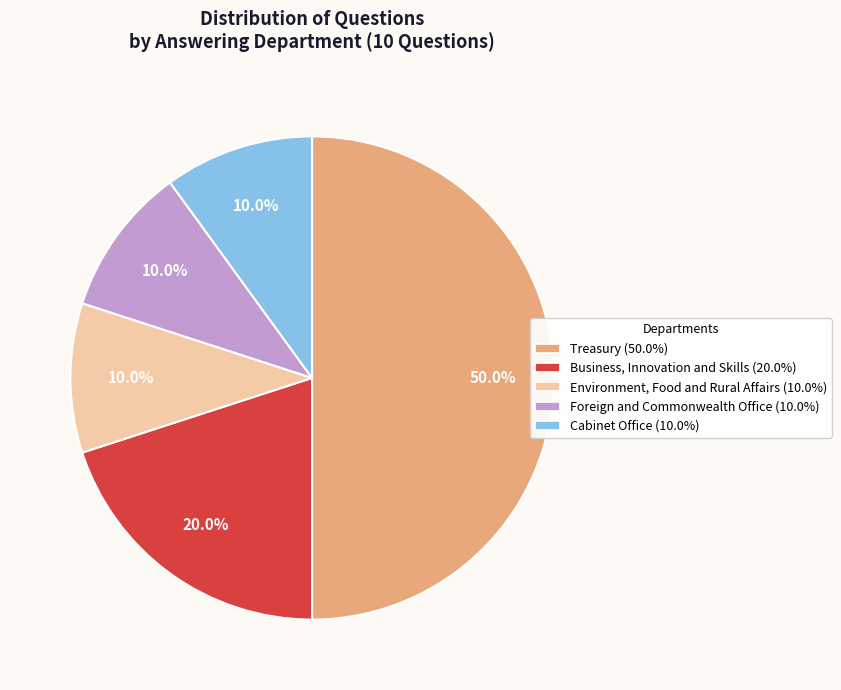

What is the smallest slice in the pie chart?

Environment, Food and Rural Affairs